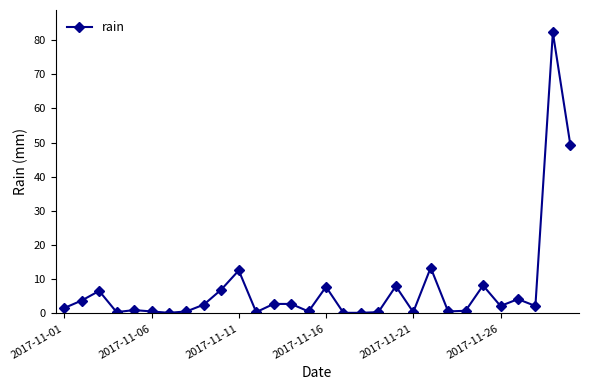

What is the sum of all values?

223.8